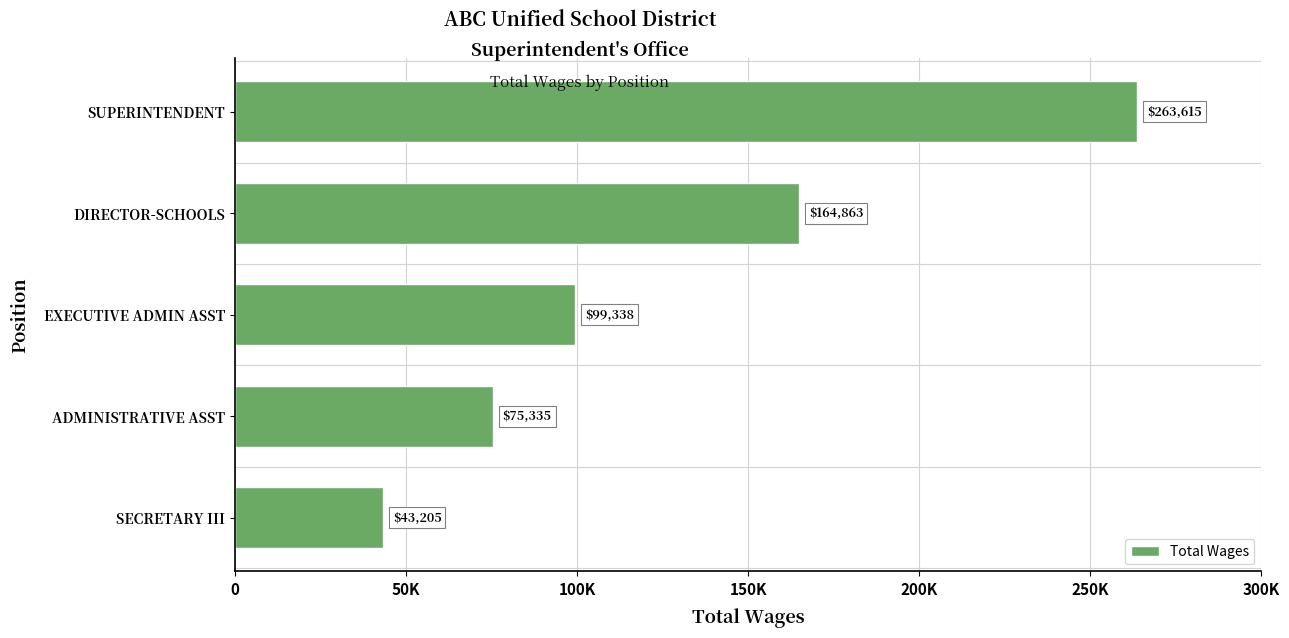

What is the greatest value displayed?

263615